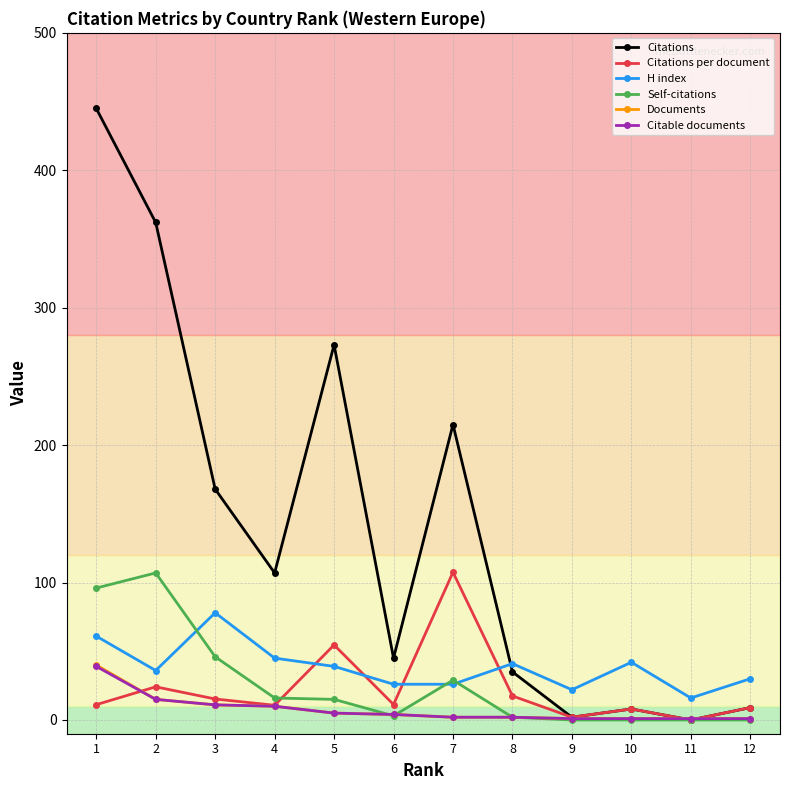

In Citations, how many points are lower than both neighbors (excluding endpoints)?

4